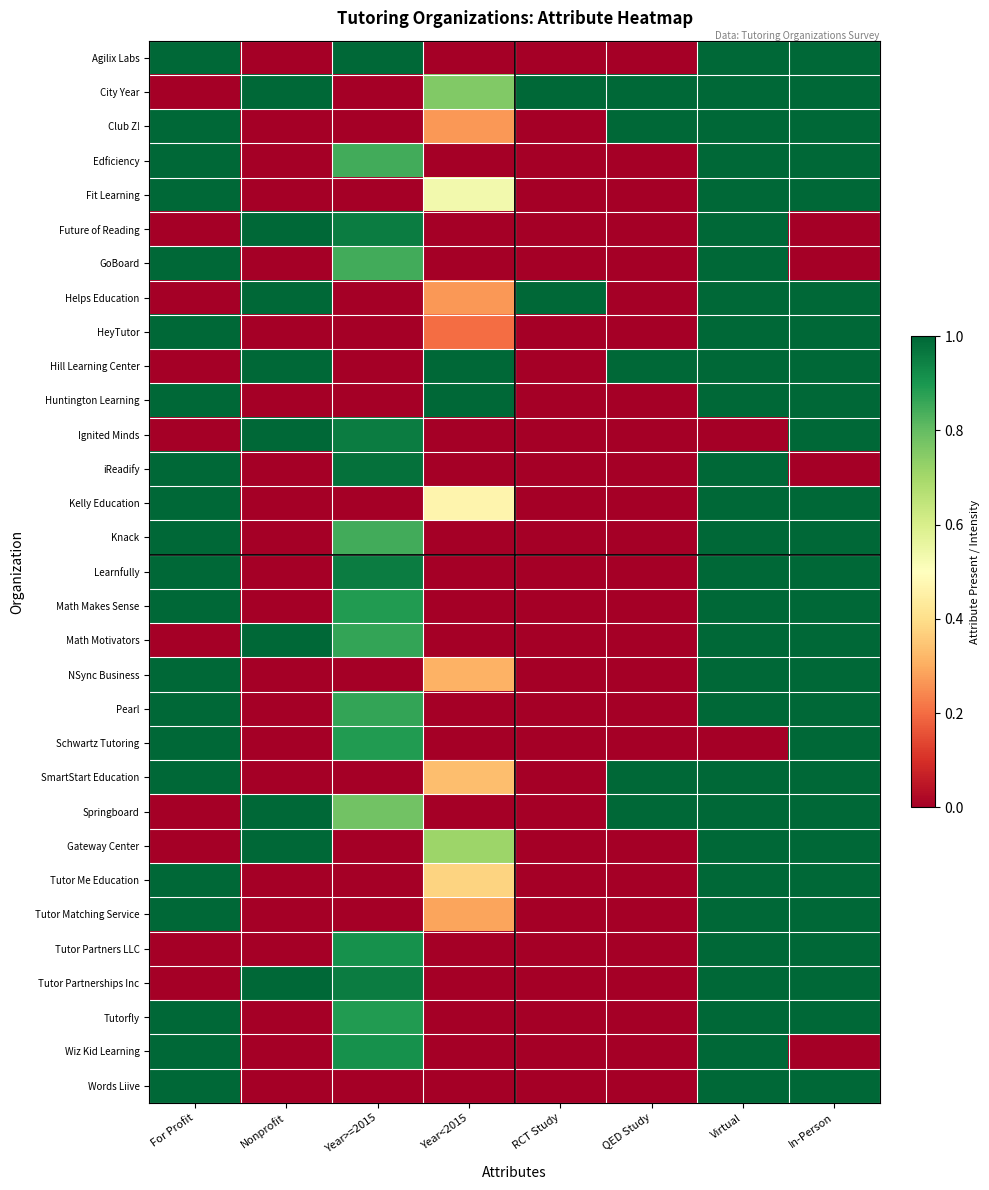

Reading right to left, list all the values displayed in this chart.

Agilix Labs: In-Person=1.0	Virtual=1.0	QED Study=0.0	RCT Study=0.0	Year<2015=0.0	Year>=2015=1.0	Nonprofit=0.0	For Profit=1.0
City Year: In-Person=1.0	Virtual=1.0	QED Study=1.0	RCT Study=1.0	Year<2015=0.8	Year>=2015=0.0	Nonprofit=1.0	For Profit=0.0
Club Z!: In-Person=1.0	Virtual=1.0	QED Study=1.0	RCT Study=0.0	Year<2015=0.3	Year>=2015=0.0	Nonprofit=0.0	For Profit=1.0
Edficiency: In-Person=1.0	Virtual=1.0	QED Study=0.0	RCT Study=0.0	Year<2015=0.0	Year>=2015=0.8	Nonprofit=0.0	For Profit=1.0
Fit Learning: In-Person=1.0	Virtual=1.0	QED Study=0.0	RCT Study=0.0	Year<2015=0.5	Year>=2015=0.0	Nonprofit=0.0	For Profit=1.0
Future of Reading: In-Person=0.0	Virtual=1.0	QED Study=0.0	RCT Study=0.0	Year<2015=0.0	Year>=2015=1.0	Nonprofit=1.0	For Profit=0.0
GoBoard: In-Person=0.0	Virtual=1.0	QED Study=0.0	RCT Study=0.0	Year<2015=0.0	Year>=2015=0.8	Nonprofit=0.0	For Profit=1.0
Helps Education: In-Person=1.0	Virtual=1.0	QED Study=0.0	RCT Study=1.0	Year<2015=0.3	Year>=2015=0.0	Nonprofit=1.0	For Profit=0.0
HeyTutor: In-Person=1.0	Virtual=1.0	QED Study=0.0	RCT Study=0.0	Year<2015=0.2	Year>=2015=0.0	Nonprofit=0.0	For Profit=1.0
Hill Learning Center: In-Person=1.0	Virtual=1.0	QED Study=1.0	RCT Study=0.0	Year<2015=1.0	Year>=2015=0.0	Nonprofit=1.0	For Profit=0.0
Huntington Learning: In-Person=1.0	Virtual=1.0	QED Study=0.0	RCT Study=0.0	Year<2015=1.0	Year>=2015=0.0	Nonprofit=0.0	For Profit=1.0
Ignited Minds: In-Person=1.0	Virtual=0.0	QED Study=0.0	RCT Study=0.0	Year<2015=0.0	Year>=2015=1.0	Nonprofit=1.0	For Profit=0.0
iReadify: In-Person=0.0	Virtual=1.0	QED Study=0.0	RCT Study=0.0	Year<2015=0.0	Year>=2015=1.0	Nonprofit=0.0	For Profit=1.0
Kelly Education: In-Person=1.0	Virtual=1.0	QED Study=0.0	RCT Study=0.0	Year<2015=0.5	Year>=2015=0.0	Nonprofit=0.0	For Profit=1.0
Knack: In-Person=1.0	Virtual=1.0	QED Study=0.0	RCT Study=0.0	Year<2015=0.0	Year>=2015=0.8	Nonprofit=0.0	For Profit=1.0
Learnfully: In-Person=1.0	Virtual=1.0	QED Study=0.0	RCT Study=0.0	Year<2015=0.0	Year>=2015=1.0	Nonprofit=0.0	For Profit=1.0
Math Makes Sense: In-Person=1.0	Virtual=1.0	QED Study=0.0	RCT Study=0.0	Year<2015=0.0	Year>=2015=0.9	Nonprofit=0.0	For Profit=1.0
Math Motivators: In-Person=1.0	Virtual=1.0	QED Study=0.0	RCT Study=0.0	Year<2015=0.0	Year>=2015=0.9	Nonprofit=1.0	For Profit=0.0
NSync Business: In-Person=1.0	Virtual=1.0	QED Study=0.0	RCT Study=0.0	Year<2015=0.3	Year>=2015=0.0	Nonprofit=0.0	For Profit=1.0
Pearl: In-Person=1.0	Virtual=1.0	QED Study=0.0	RCT Study=0.0	Year<2015=0.0	Year>=2015=0.9	Nonprofit=0.0	For Profit=1.0
Schwartz Tutoring: In-Person=1.0	Virtual=0.0	QED Study=0.0	RCT Study=0.0	Year<2015=0.0	Year>=2015=0.9	Nonprofit=0.0	For Profit=1.0
SmartStart Education: In-Person=1.0	Virtual=1.0	QED Study=1.0	RCT Study=0.0	Year<2015=0.3	Year>=2015=0.0	Nonprofit=0.0	For Profit=1.0
Springboard: In-Person=1.0	Virtual=1.0	QED Study=1.0	RCT Study=0.0	Year<2015=0.0	Year>=2015=0.8	Nonprofit=1.0	For Profit=0.0
Gateway Center: In-Person=1.0	Virtual=1.0	QED Study=0.0	RCT Study=0.0	Year<2015=0.7	Year>=2015=0.0	Nonprofit=1.0	For Profit=0.0
Tutor Me Education: In-Person=1.0	Virtual=1.0	QED Study=0.0	RCT Study=0.0	Year<2015=0.4	Year>=2015=0.0	Nonprofit=0.0	For Profit=1.0
Tutor Matching Service: In-Person=1.0	Virtual=1.0	QED Study=0.0	RCT Study=0.0	Year<2015=0.3	Year>=2015=0.0	Nonprofit=0.0	For Profit=1.0
Tutor Partners LLC: In-Person=1.0	Virtual=1.0	QED Study=0.0	RCT Study=0.0	Year<2015=0.0	Year>=2015=0.9	Nonprofit=0.0	For Profit=0.0
Tutor Partnerships Inc: In-Person=1.0	Virtual=1.0	QED Study=0.0	RCT Study=0.0	Year<2015=0.0	Year>=2015=1.0	Nonprofit=1.0	For Profit=0.0
Tutorfly: In-Person=1.0	Virtual=1.0	QED Study=0.0	RCT Study=0.0	Year<2015=0.0	Year>=2015=0.9	Nonprofit=0.0	For Profit=1.0
Wiz Kid Learning: In-Person=0.0	Virtual=1.0	QED Study=0.0	RCT Study=0.0	Year<2015=0.0	Year>=2015=0.9	Nonprofit=0.0	For Profit=1.0
Words Liive: In-Person=1.0	Virtual=1.0	QED Study=0.0	RCT Study=0.0	Year<2015=0.0	Year>=2015=0.0	Nonprofit=0.0	For Profit=1.0